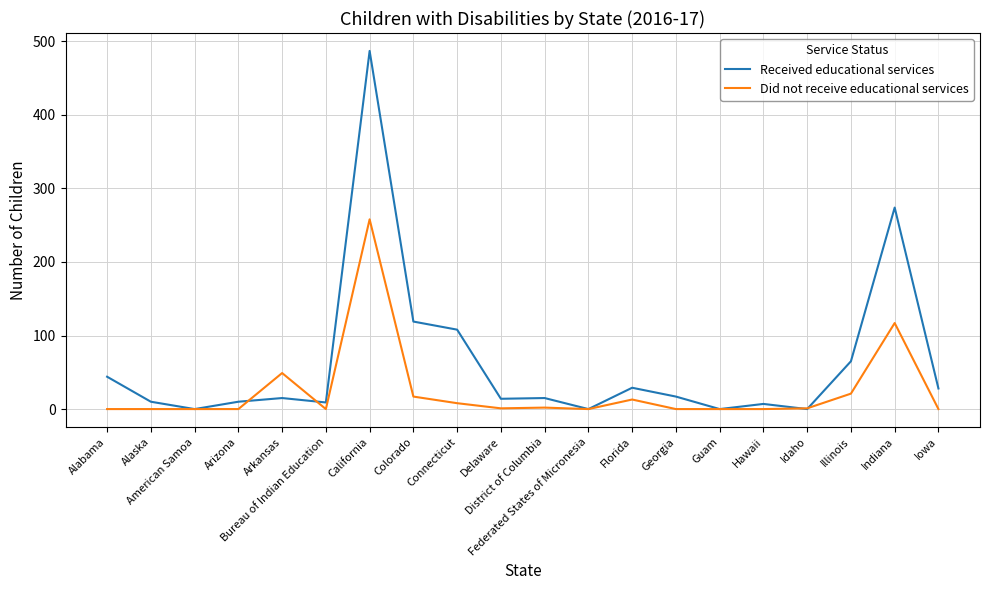

Does the chart display data point markers on the line(s)?

No